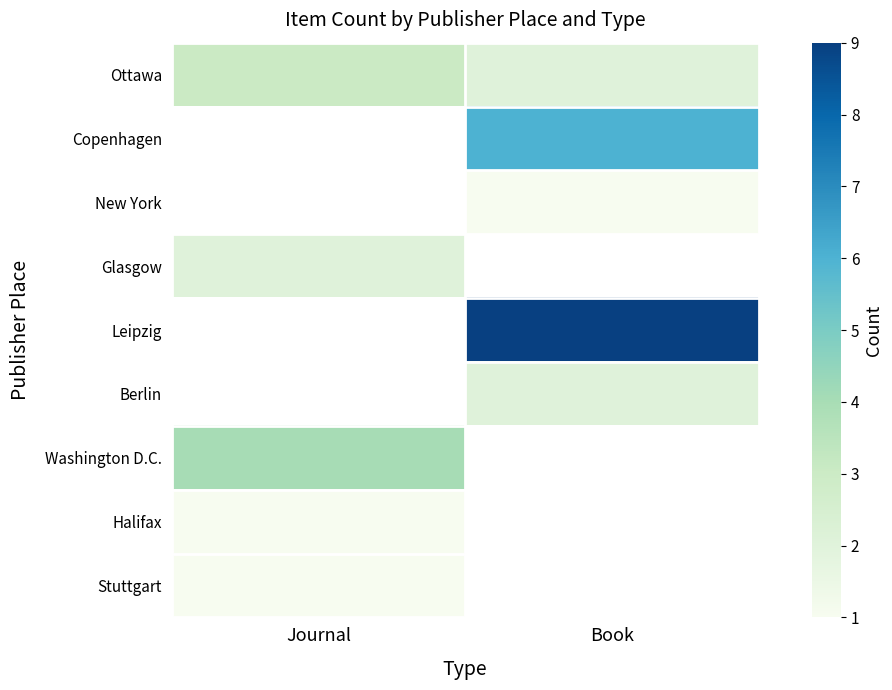

The Glasgow series shows 2.8 at Journal. True or false?

False